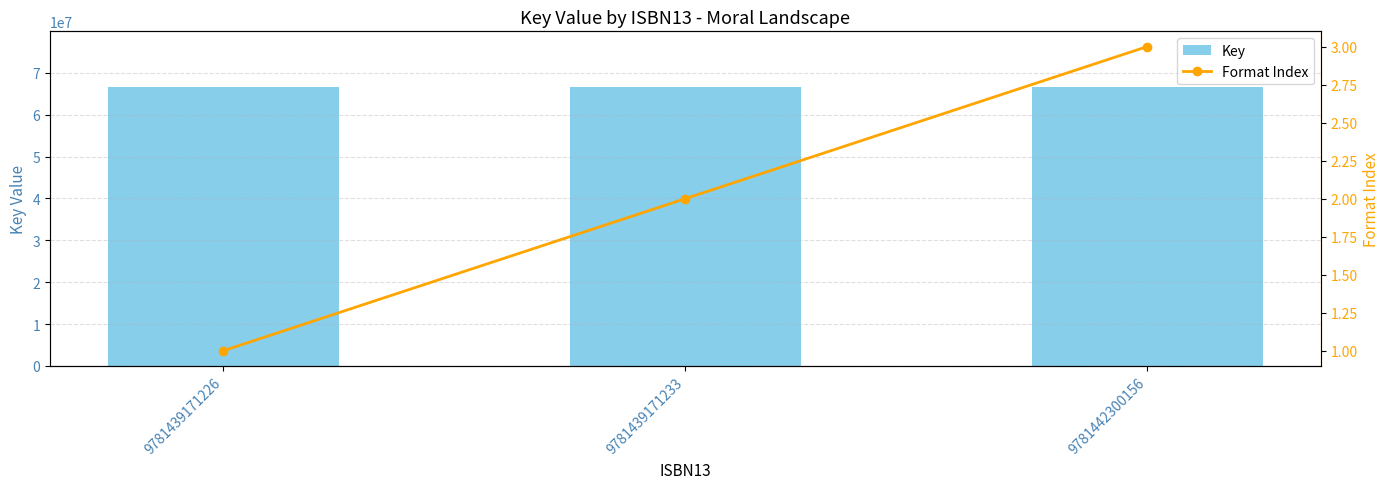

Are the bars horizontal?

No